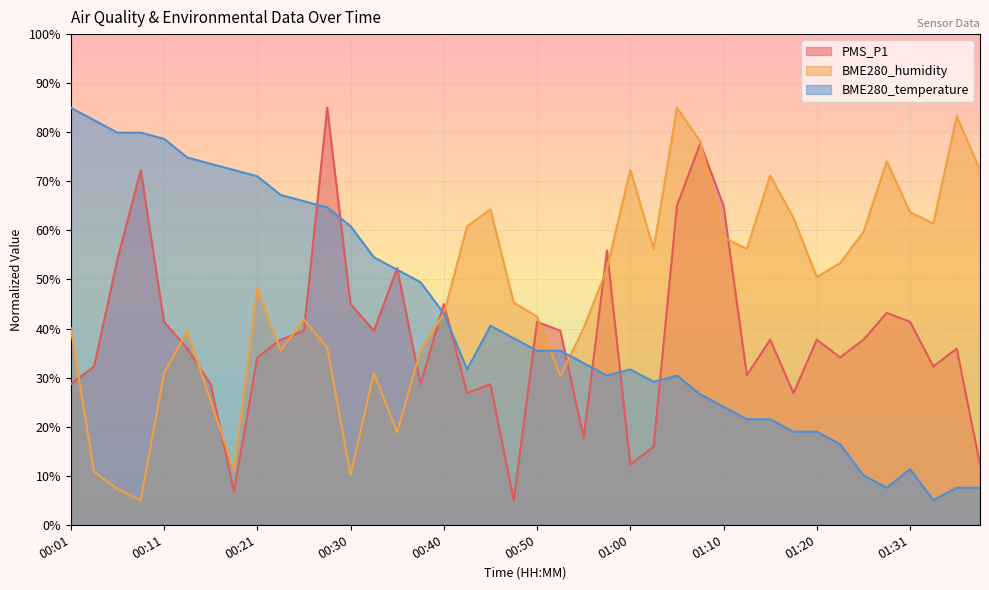

The value of PMS_P1 at 00:45 is 28.6. True or false?

True